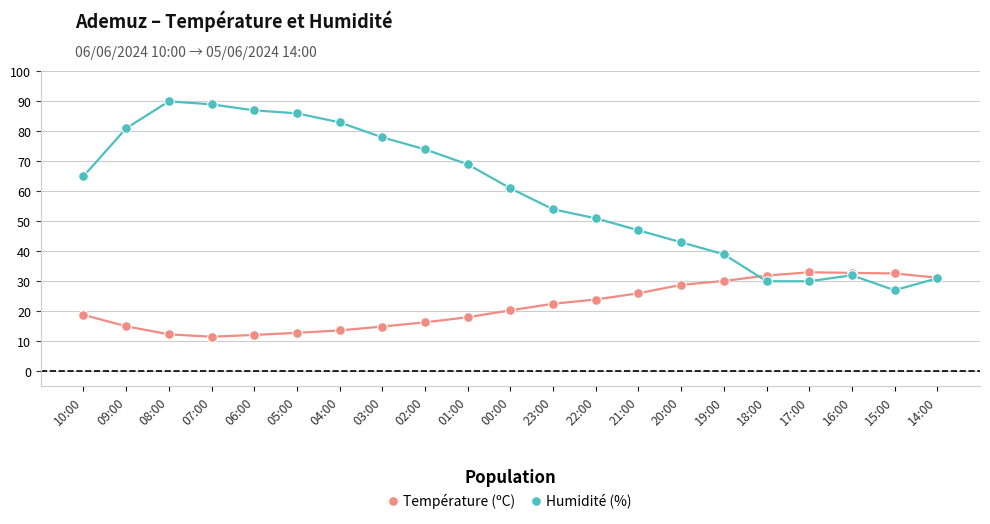

At which label does Humidité (%) reach its minimum?

15:00